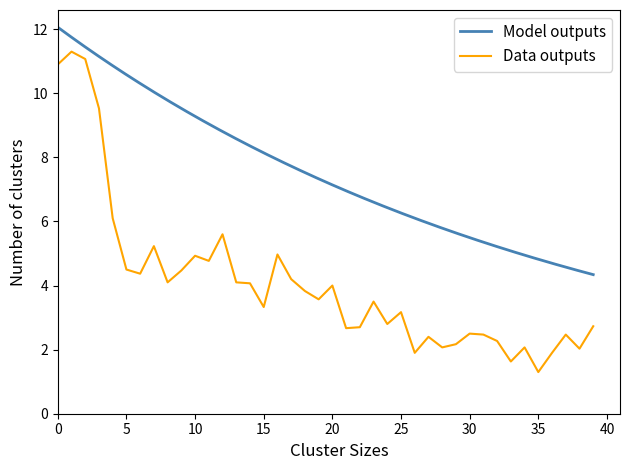

The value at 33 is 1.6. True or false?

True